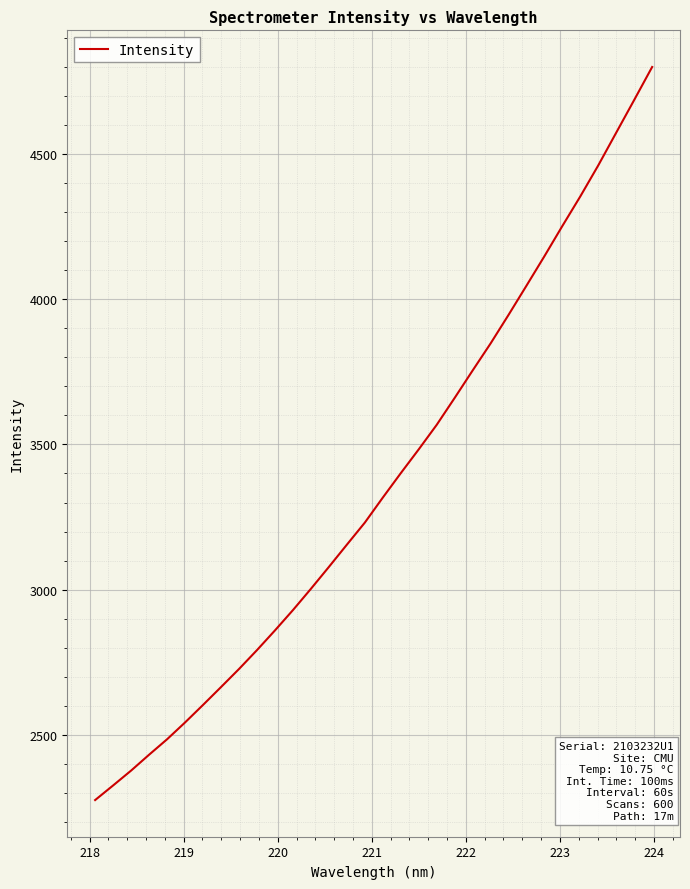

What is the difference between the maximum and minimum values?

2522.4